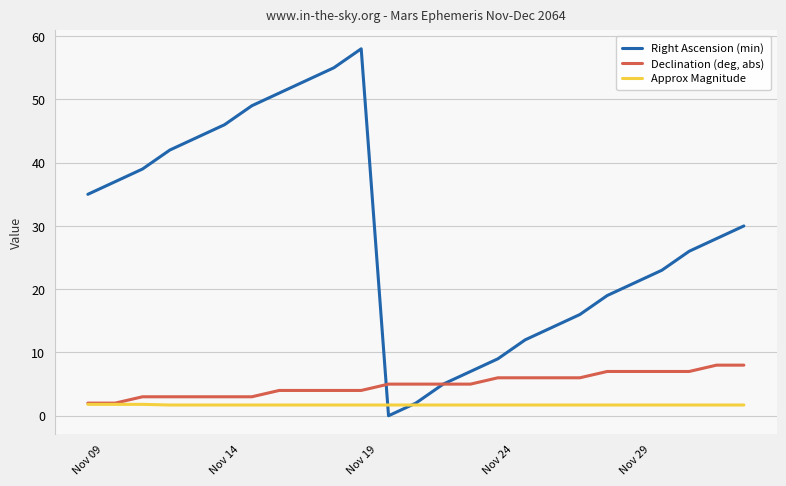

Does the chart display data point markers on the line(s)?

No